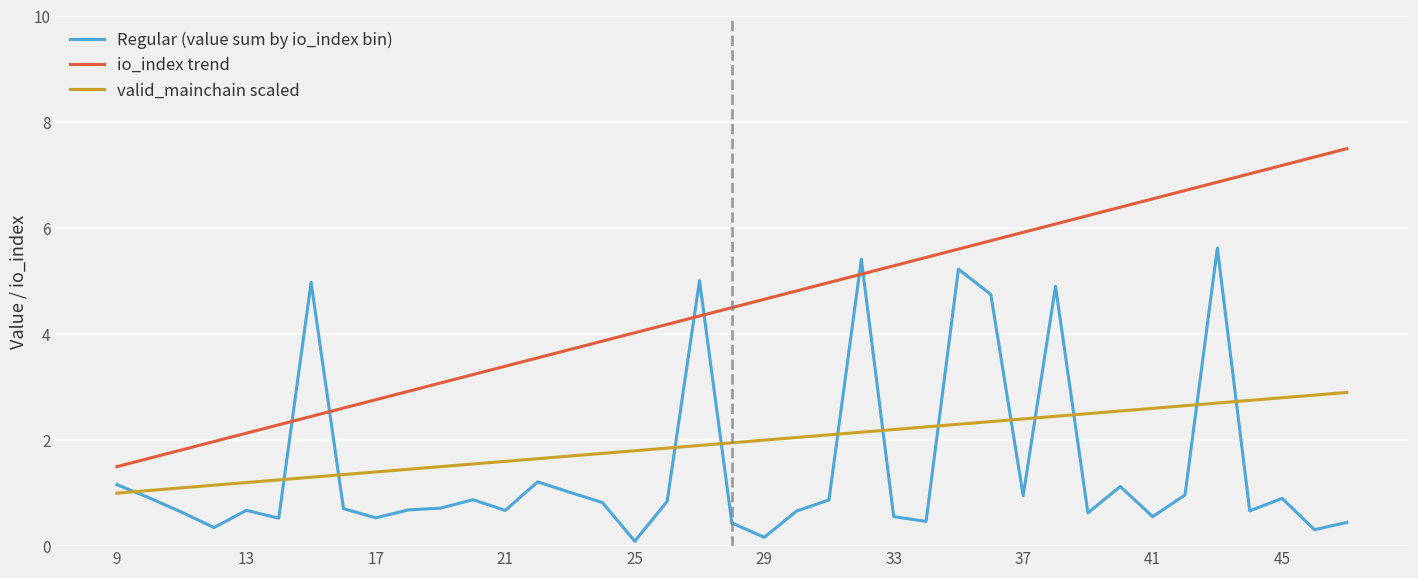

Which series has the largest range (max minus min)?

io_index trend